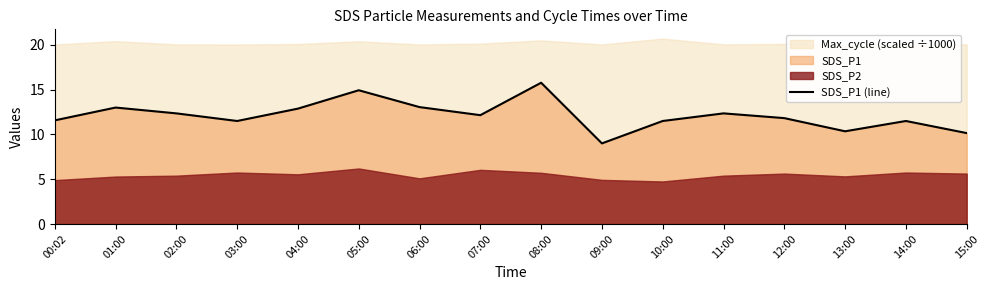

Which category has the highest value in the SDS_P1 (line) series?

08:00